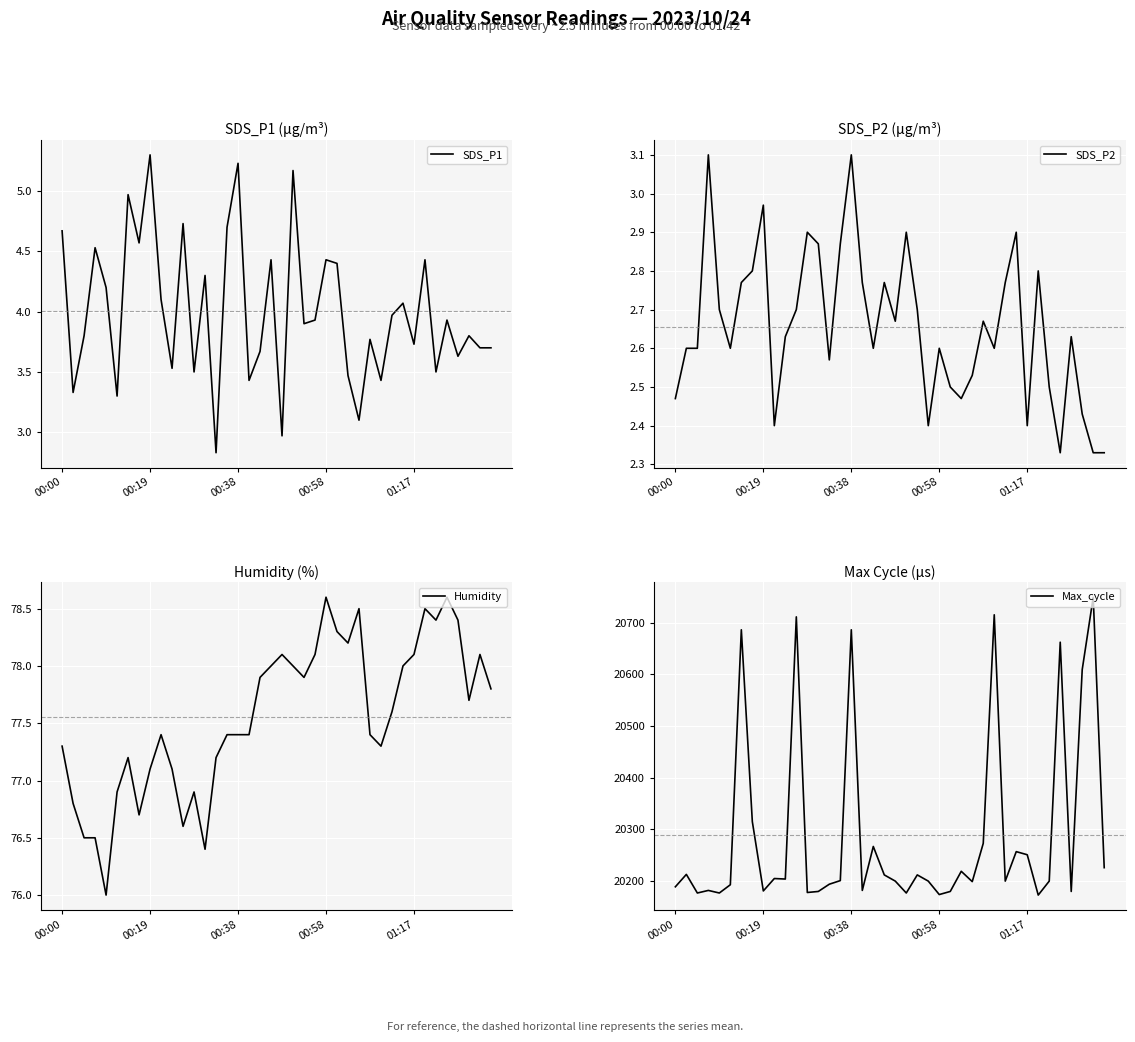

Where does the SDS_P1 series first go above 3?

00:00